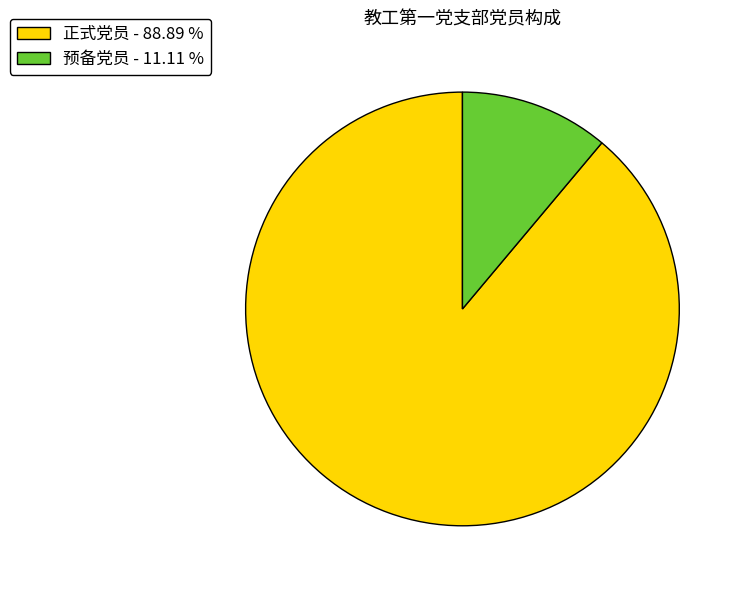

Which has a higher value, 正式党员 - 88.89 % or 预备党员 - 11.11 %?

正式党员 - 88.89 %